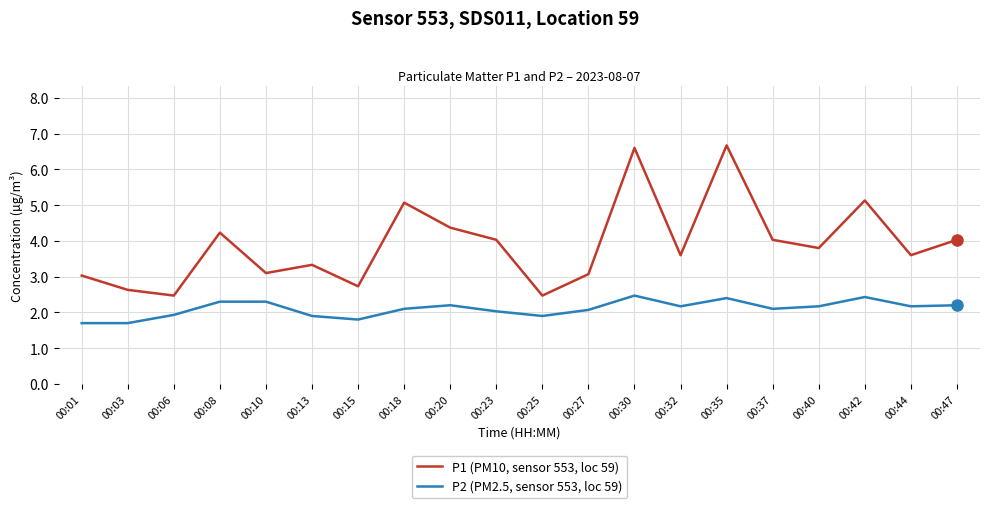

At which category does P1 (PM10, sensor 553, loc 59) reach its first local peak?

00:08